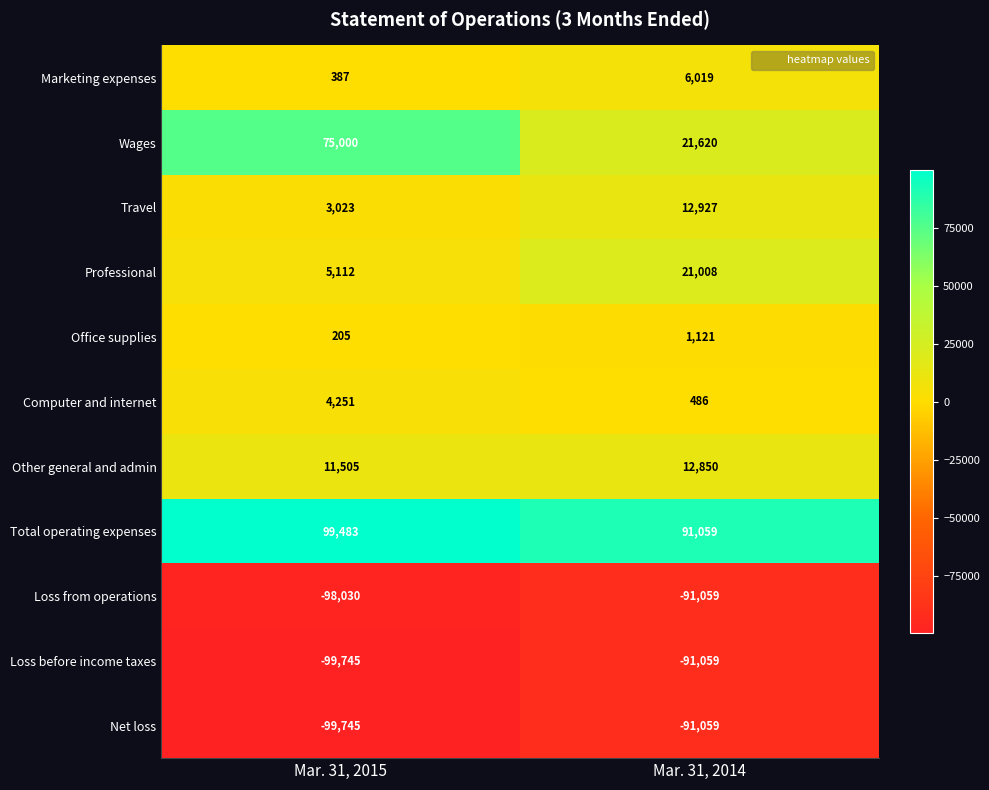

Where is Marketing expenses nearest to the value 3203?

Mar. 31, 2015